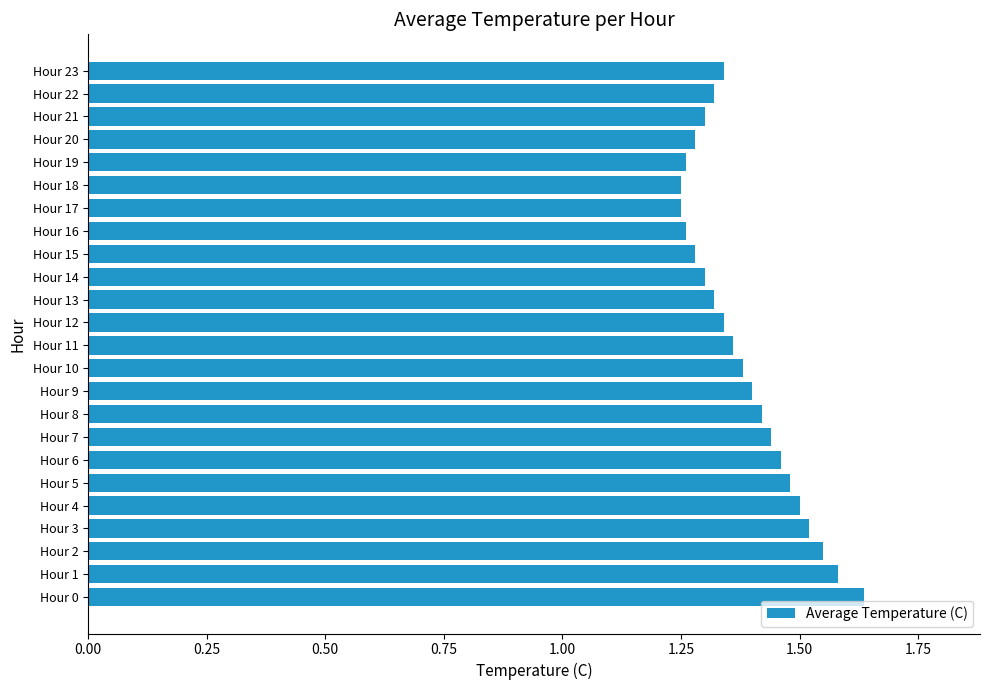

What is the sum of all values?

33.2